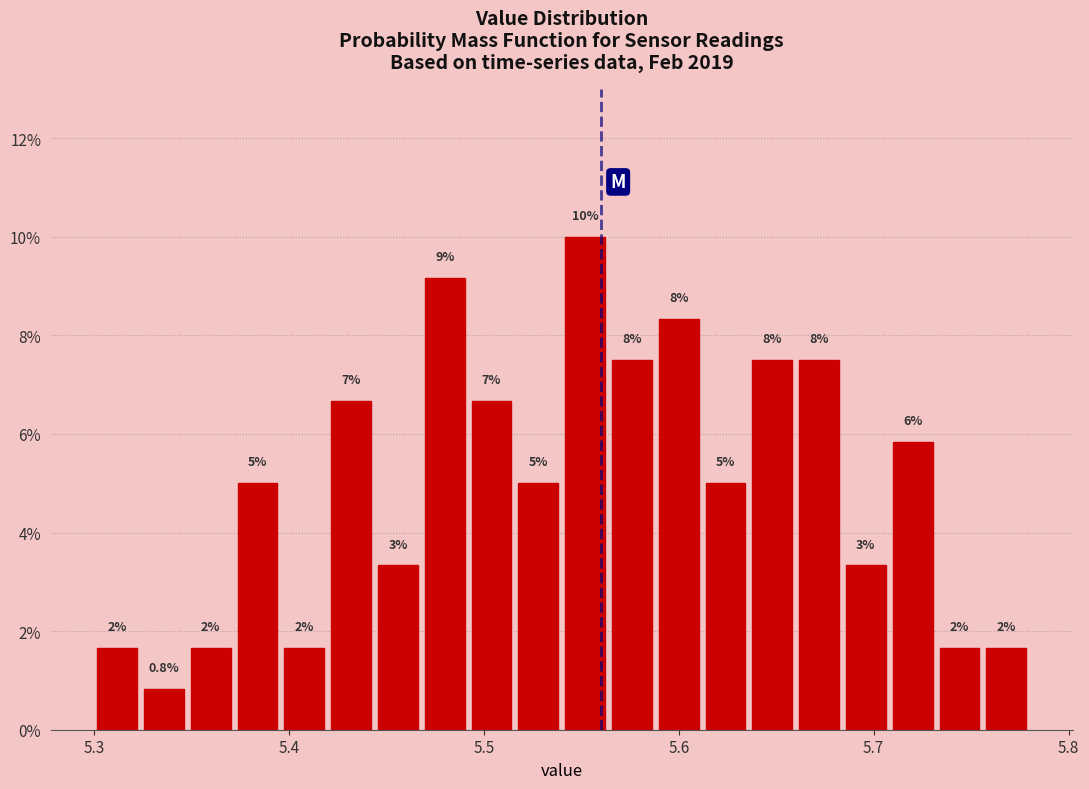

Around what value on the x-axis is the tallest bar? Give the approximate position of its centre, as read against the axis.

5.55